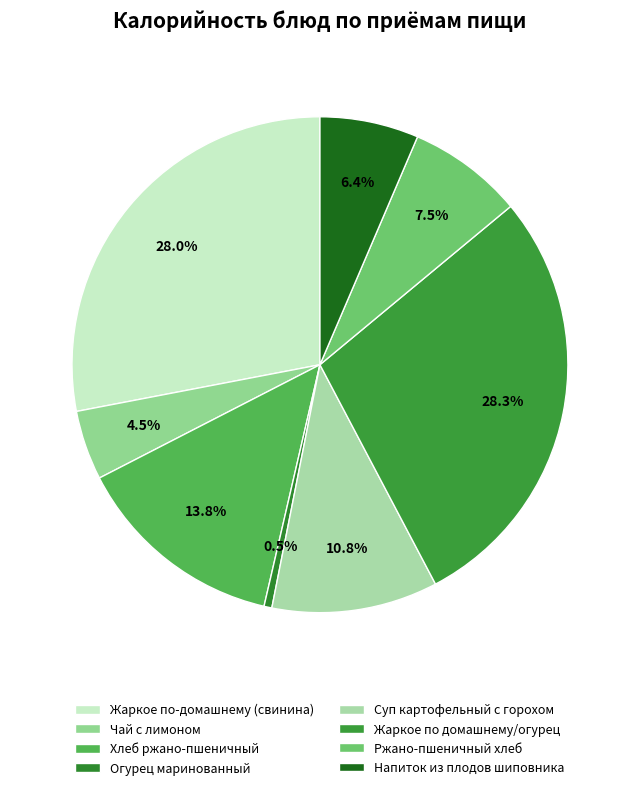

Rank the categories by value from highest to lowest.

Жаркое по домашнему/огурец, Жаркое по-домашнему (свинина), Хлеб ржано-пшеничный, Суп картофельный с горохом, Ржано-пшеничный хлеб, Напиток из плодов шиповника, Чай с лимоном, Огурец маринованный